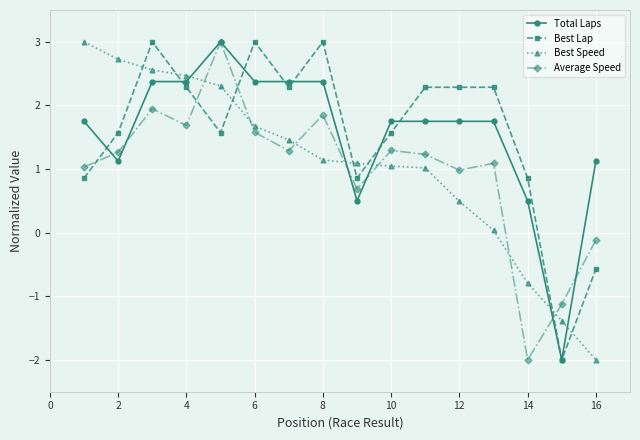

How many data points does each series have?

16